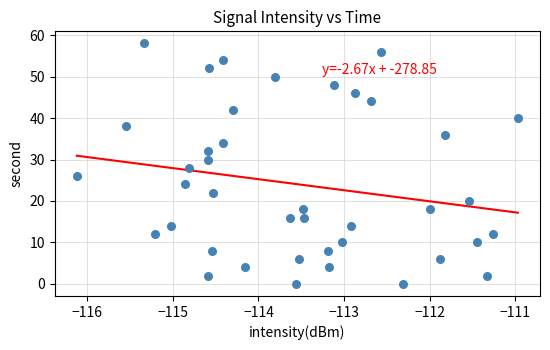

What is the range of Y values (max minus min)?

58